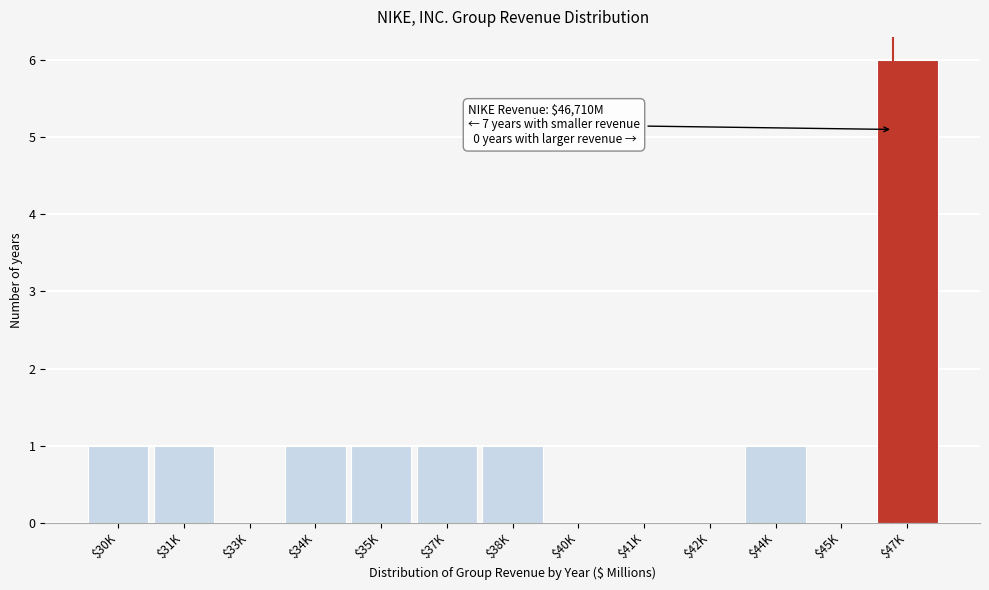

Which label corresponds to the largest value in the chart?

$47K